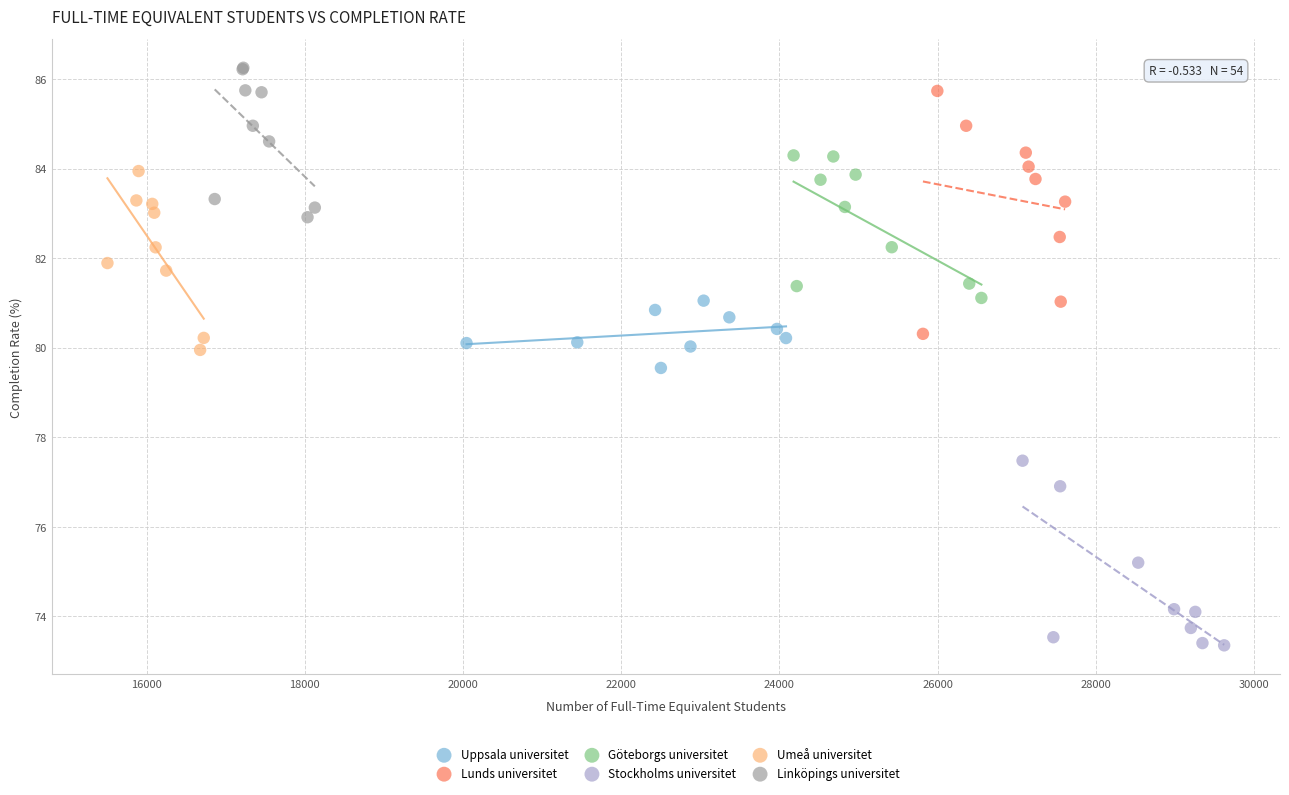

Which series contains the lowest Y value?

Stockholms universitet